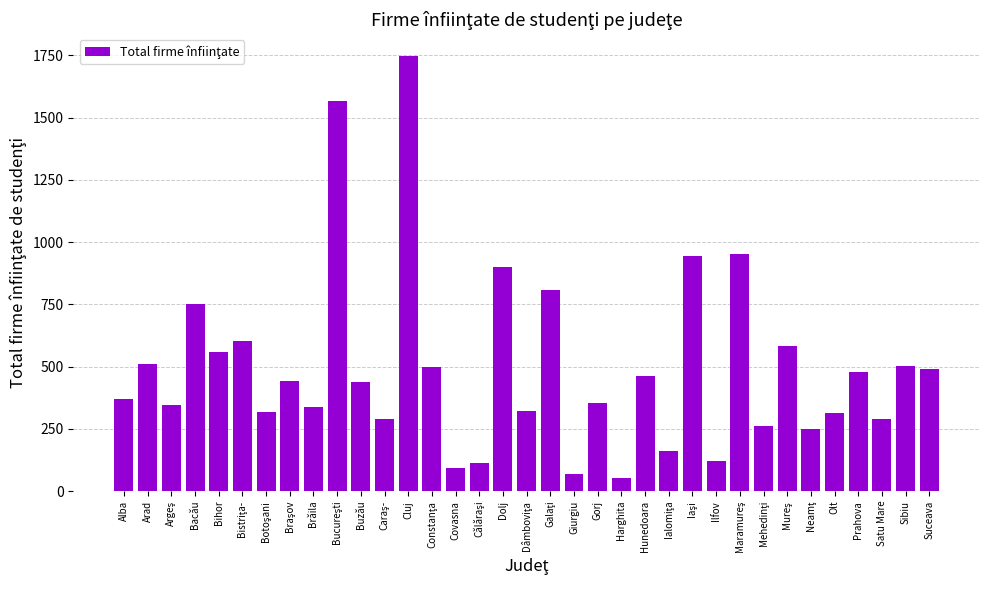

Which label corresponds to the smallest value in the chart?

Harghita